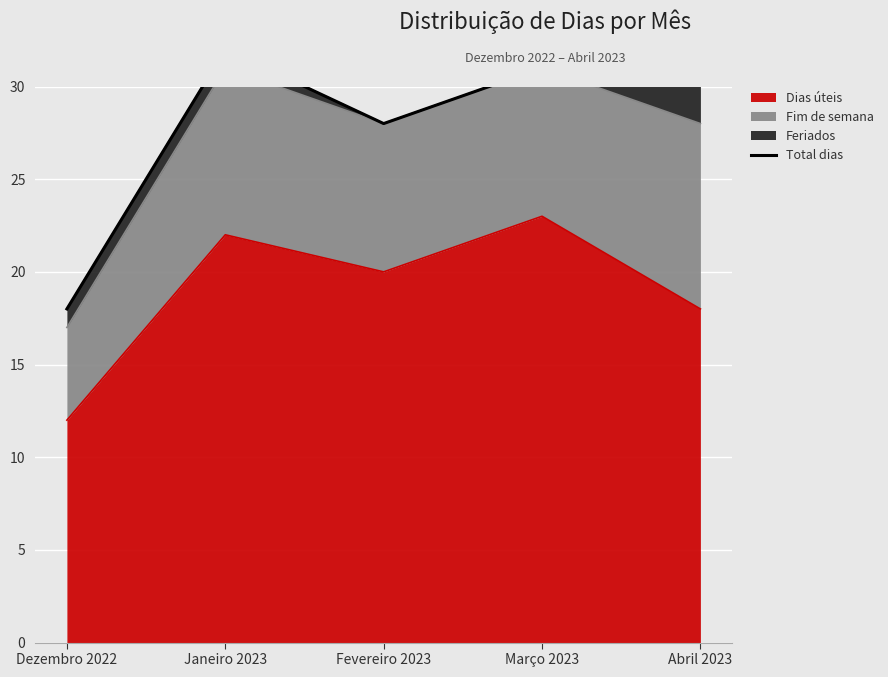

Which category has the lowest value in the Dias úteis series?

Dezembro 2022